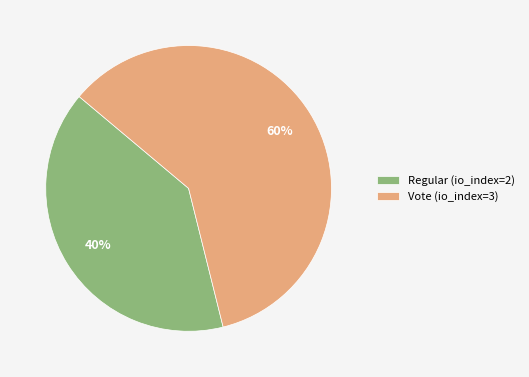

Is Vote (io_index=3) the majority of the pie?

Yes